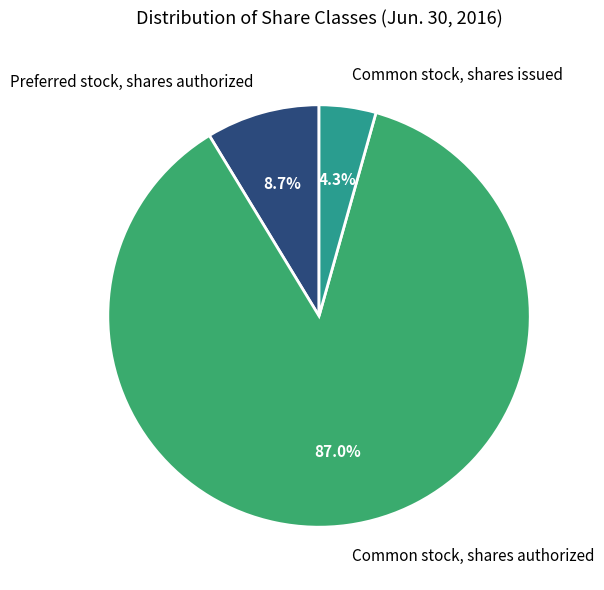

How much of the chart is everything except Common stock, shares issued?

95.7%